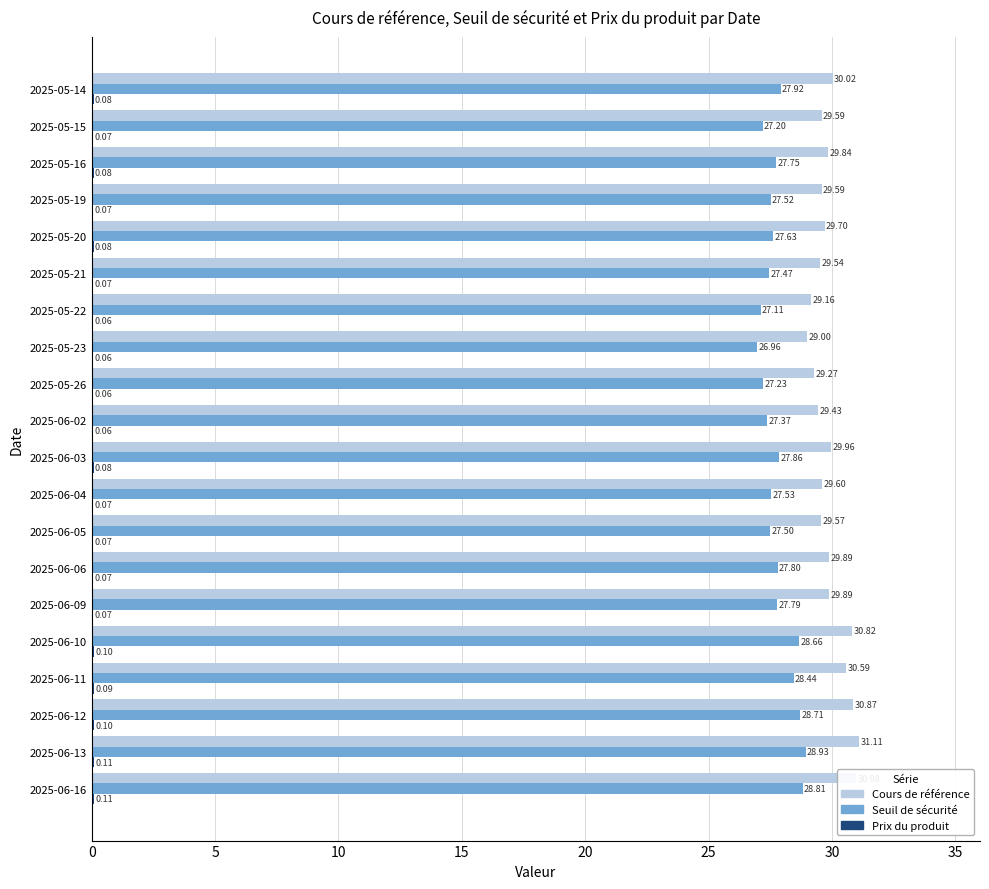

What is the sum of all Seuil de sécurité values?

556.2